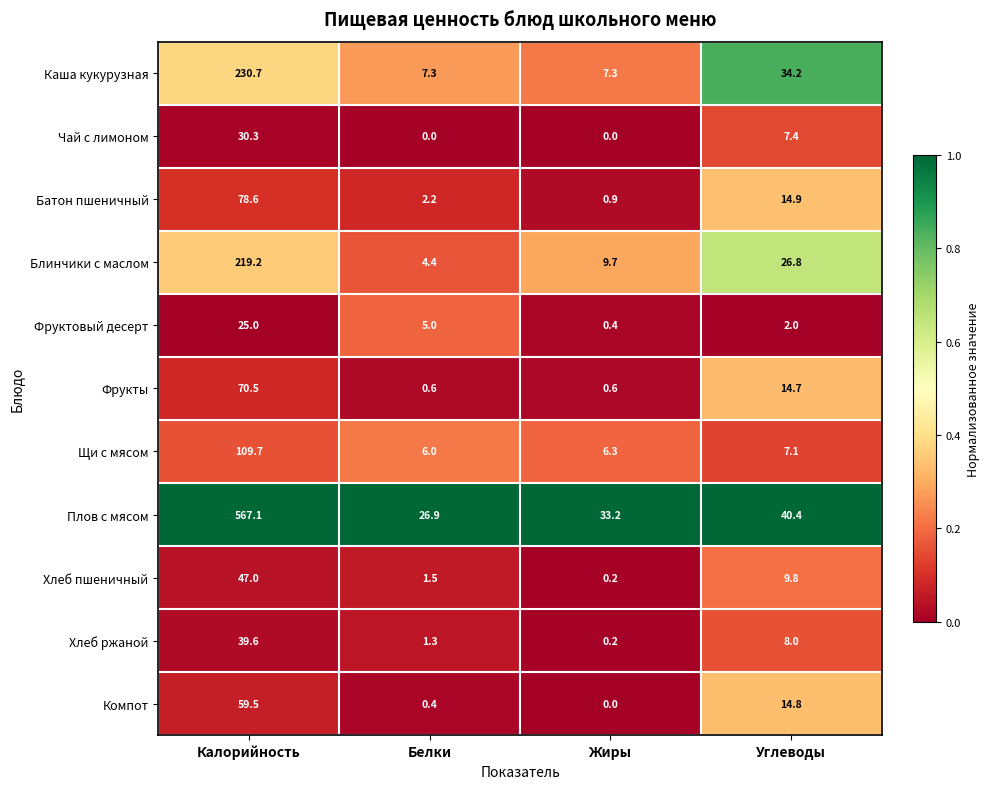

At which label is Хлеб пшеничный closest to 23?

Углеводы